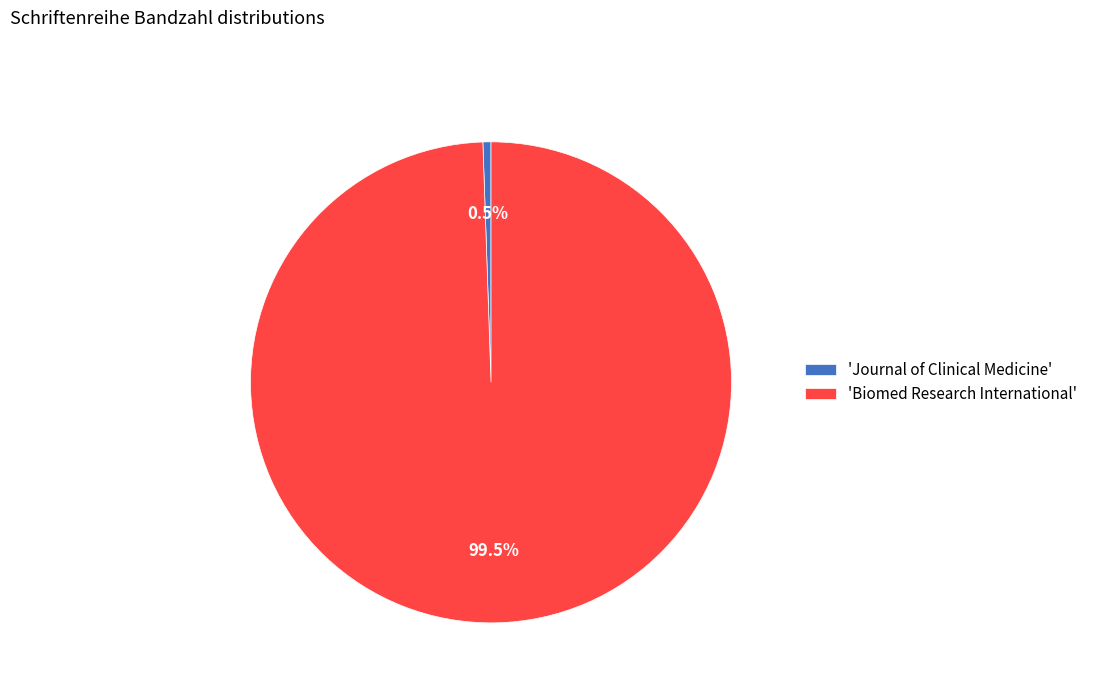

How many slices are in this pie chart?

2